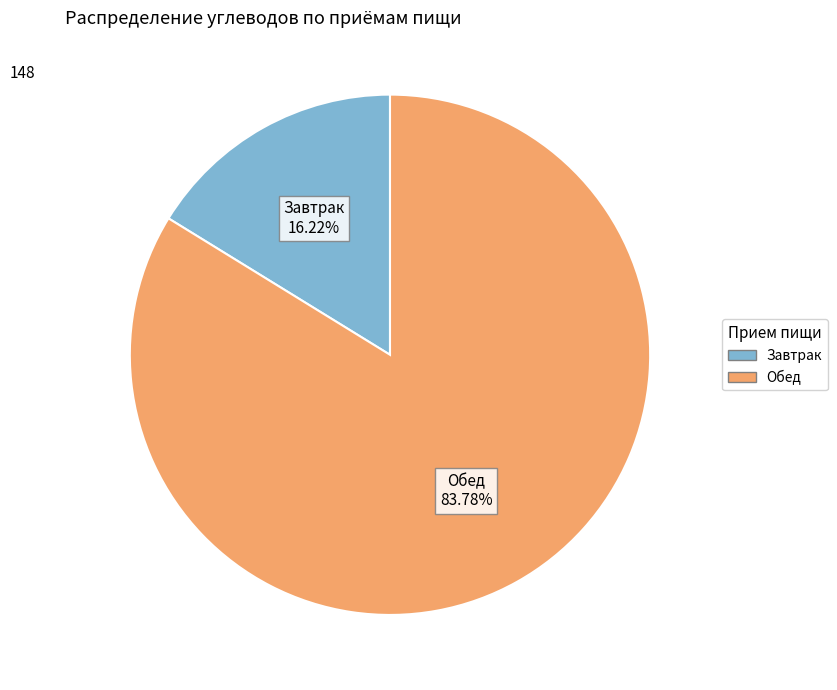

To the nearest percent, what is the difference between the Обед and Завтрак slice percentages?

68%